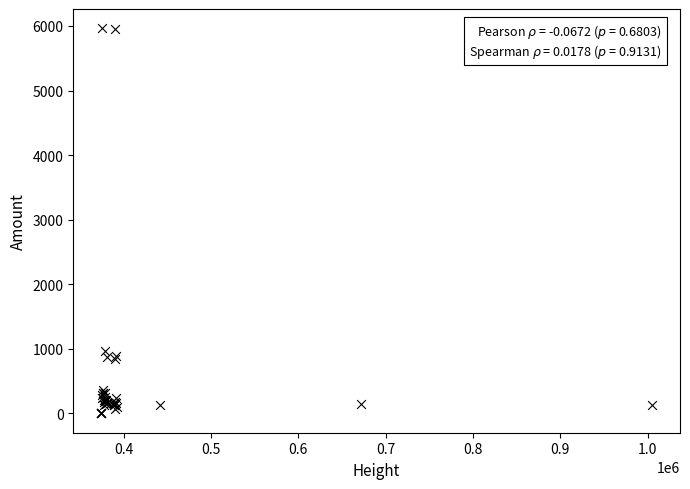

What Y value in the scatter plot is closest to 2982?

964.0